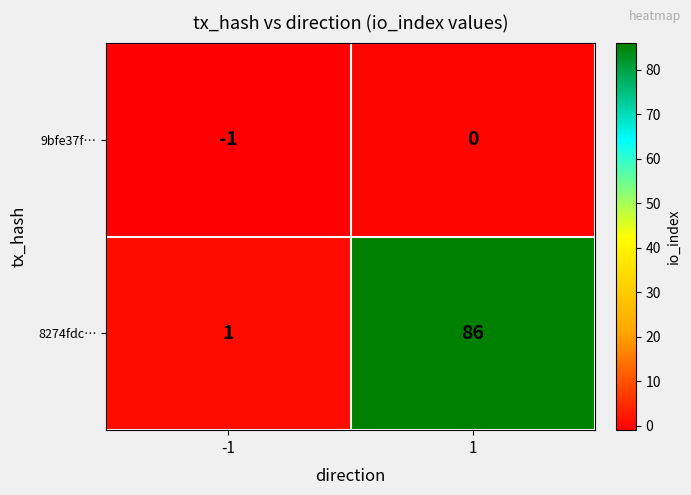

List the series in order of their overall mean, lowest first.

9bfe37f…, 8274fdc…